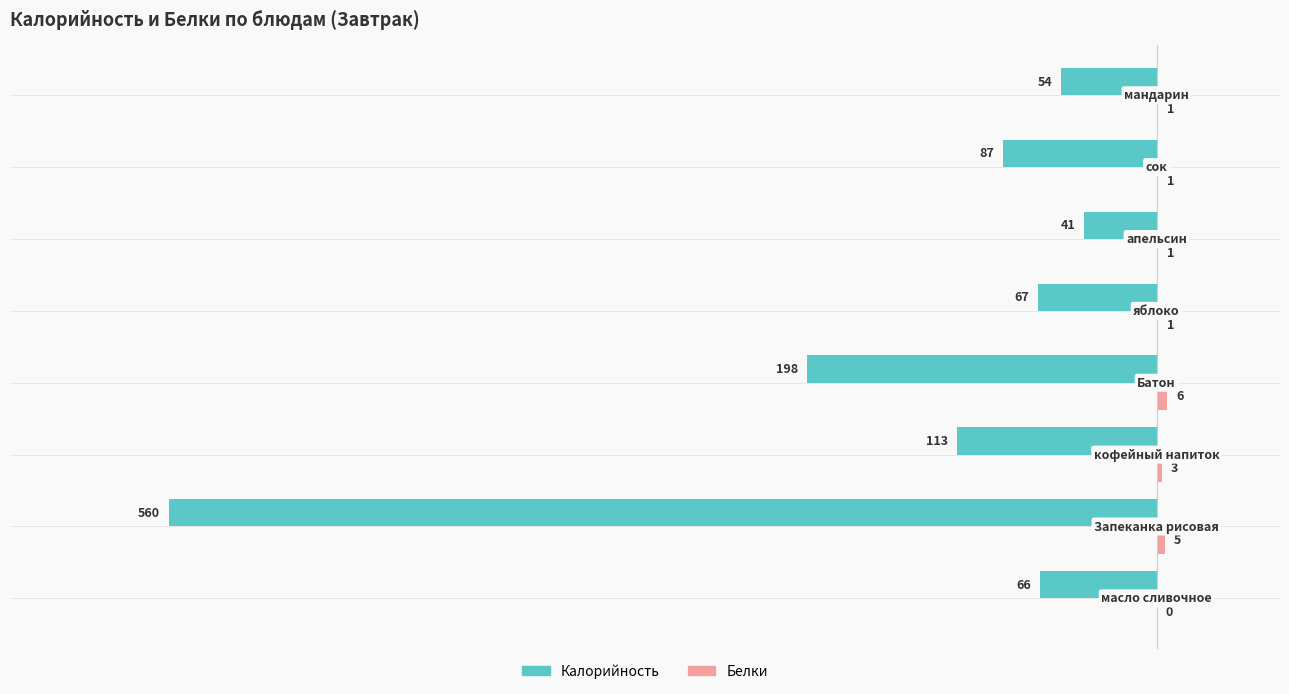

Which series has the largest range (max minus min)?

Калорийность